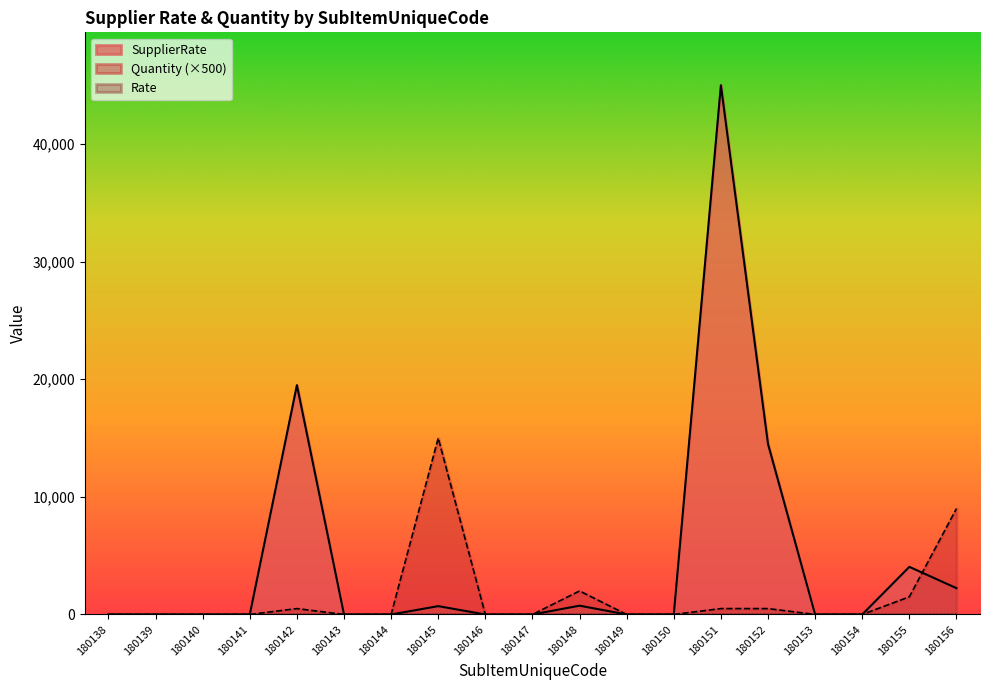

Where is the first local maximum for SupplierRate?

180142